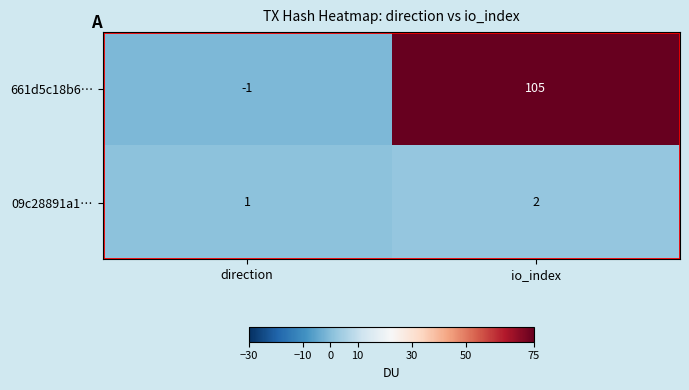

Is it true that 09c28891a1… equals 2 at io_index?

True